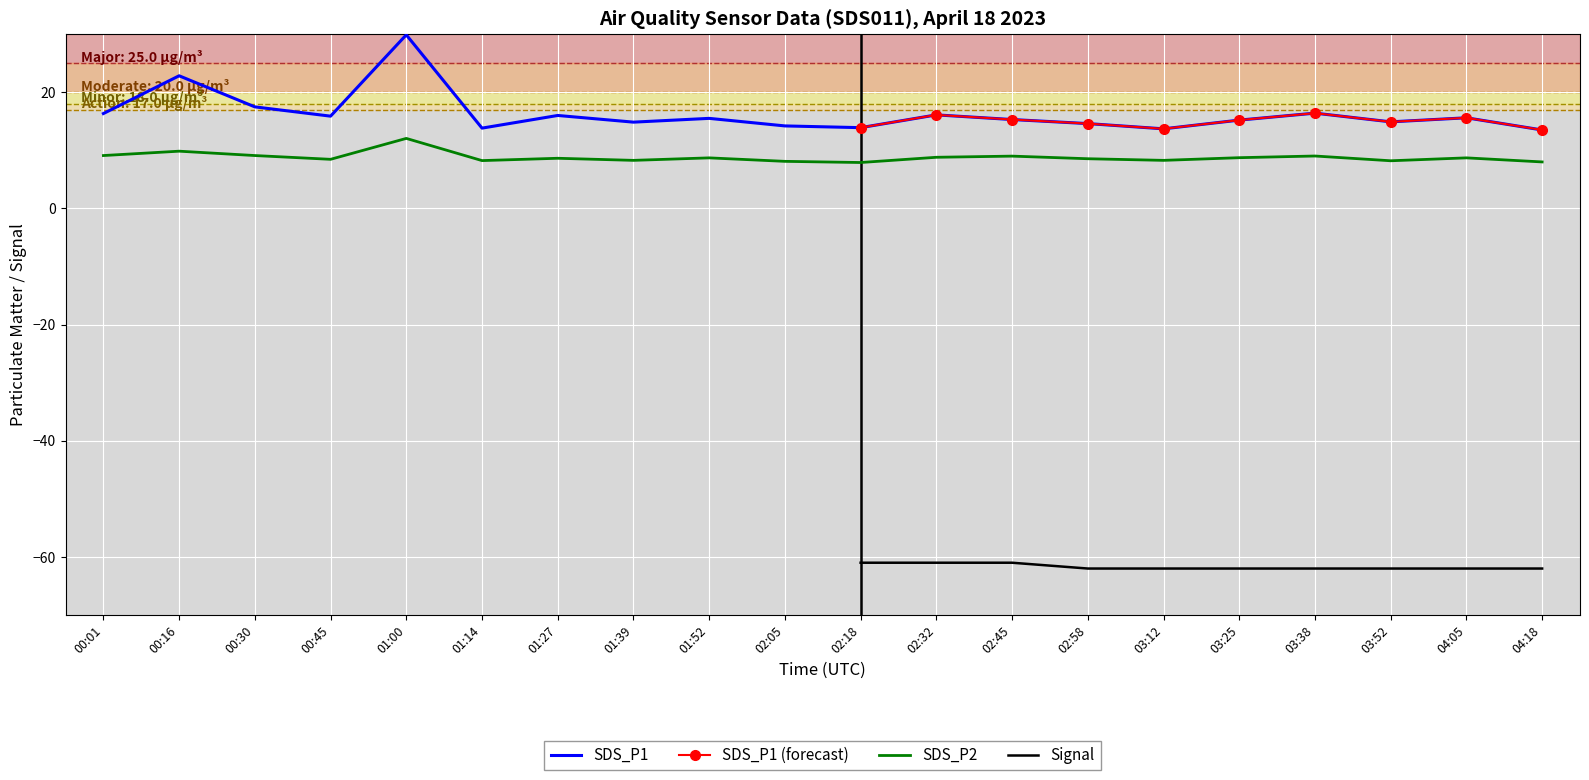

Where is SDS_P2 nearest to the value 9?

02:45